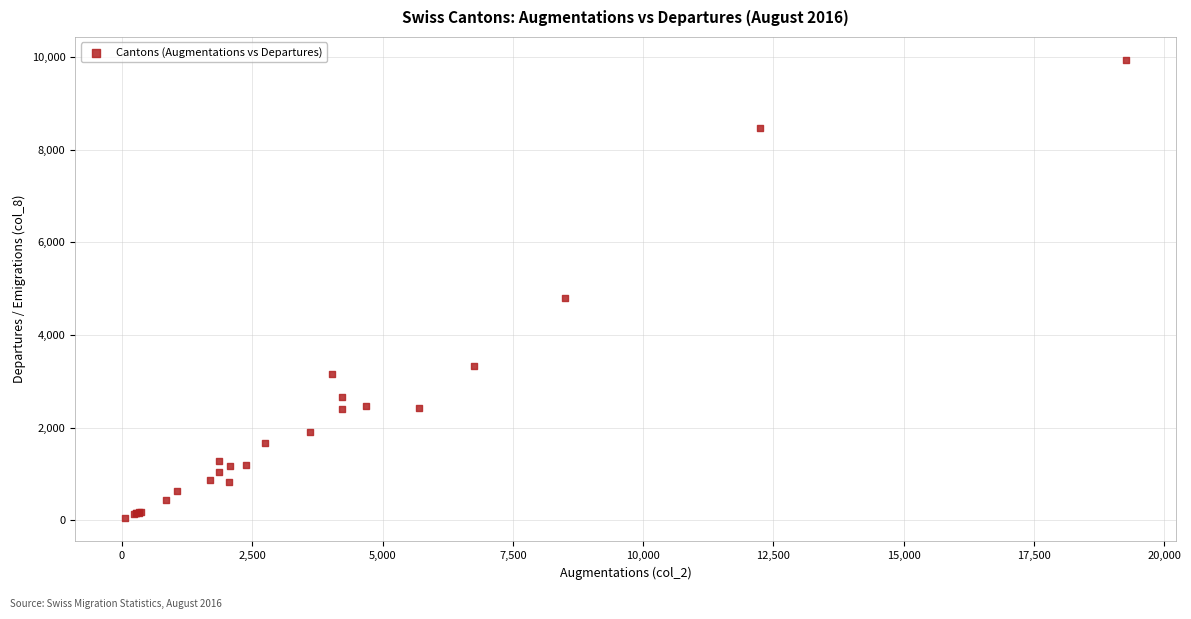

What Y value in the scatter plot is closest to 4989?

4809